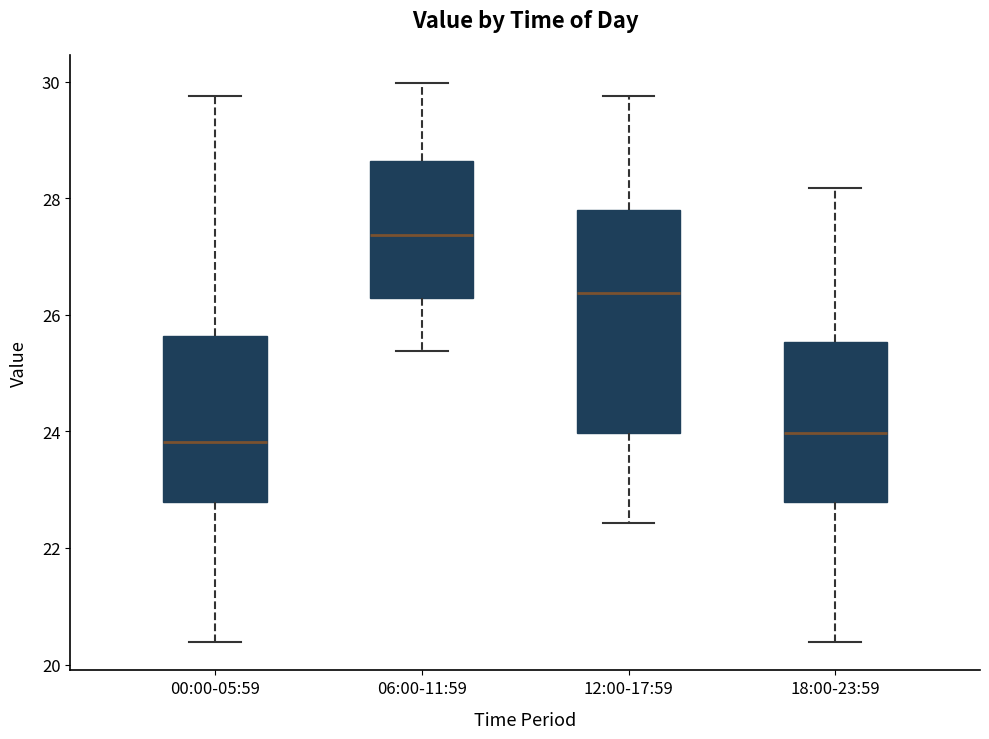

Reading left to right, read every box against the y-axis: the position of its median line, the range the box covers, and the ends of its whiskers. The values are not printed on the chart, so give them approximately, as read against the axis.

00:00-05:59: median 23.8, box 22.8 to 25.6, whiskers 20.4 to 29.8
06:00-11:59: median 27.4, box 26.2 to 28.6, whiskers 25.4 to 30.0
12:00-17:59: median 26.4, box 24.0 to 27.8, whiskers 22.4 to 29.8
18:00-23:59: median 24.0, box 22.8 to 25.6, whiskers 20.4 to 28.2